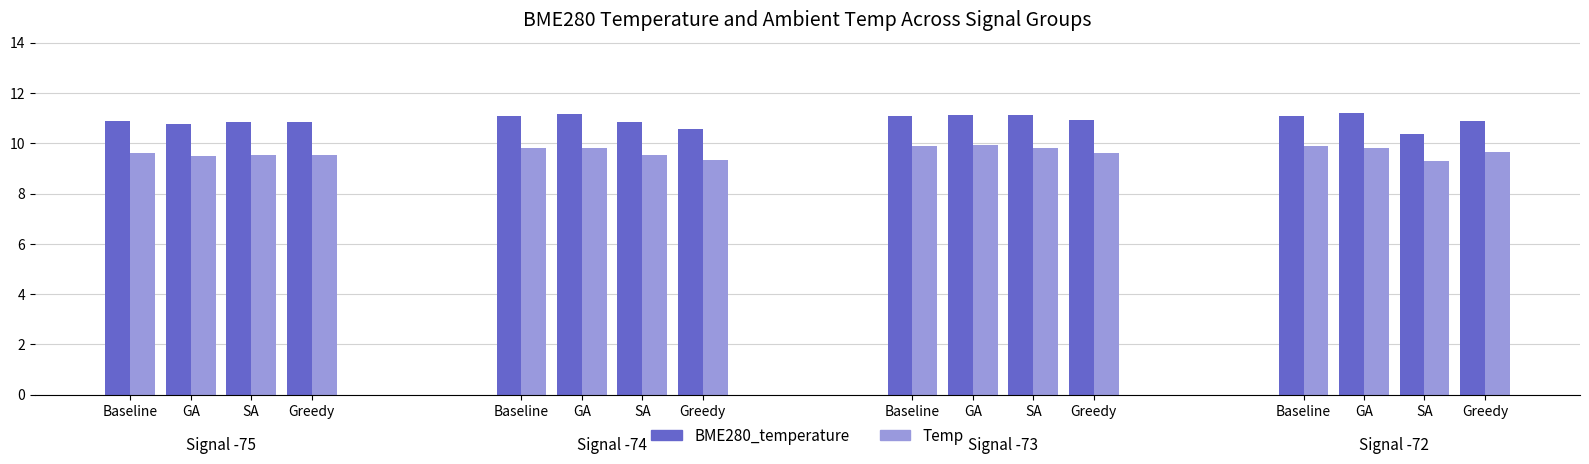

Is the value of BME280_temperature at 0 greater than the value of Temp at 2?

Yes